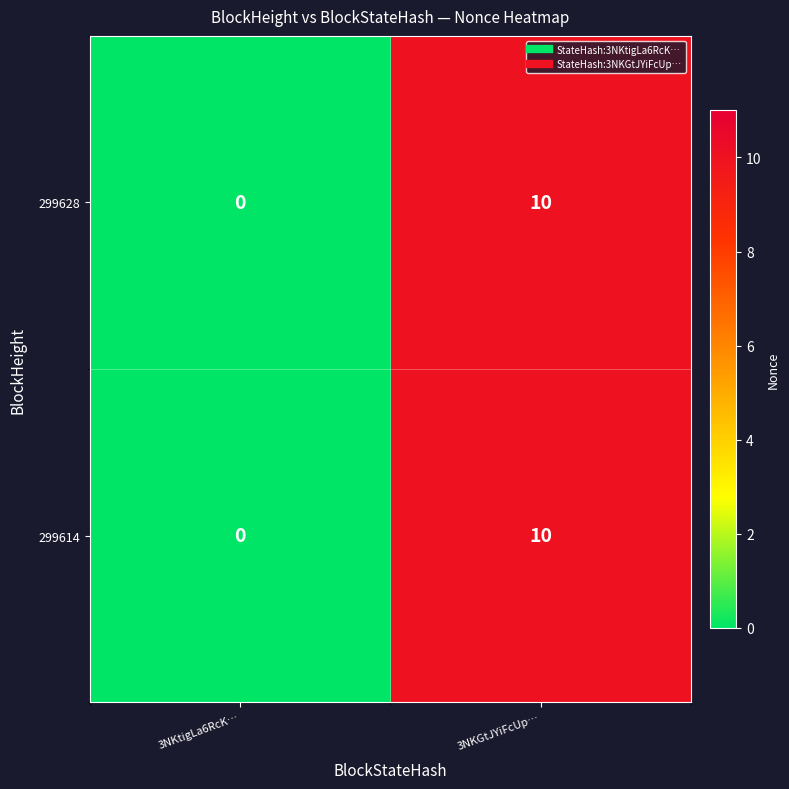

At how many categories does at least one series exceed 6?

1